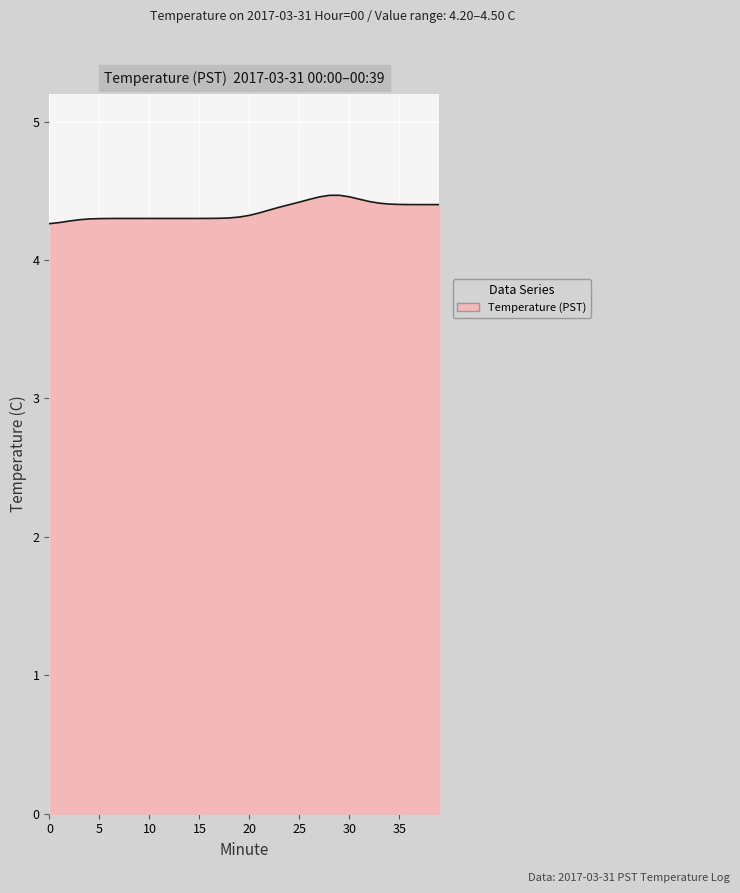

What is the average value?

4.4